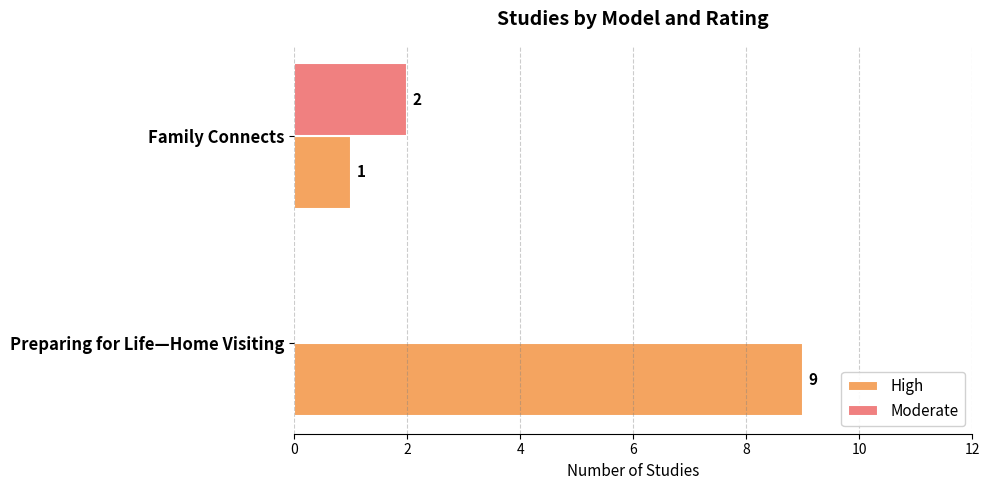

The High series shows 2 at Family Connects. True or false?

False